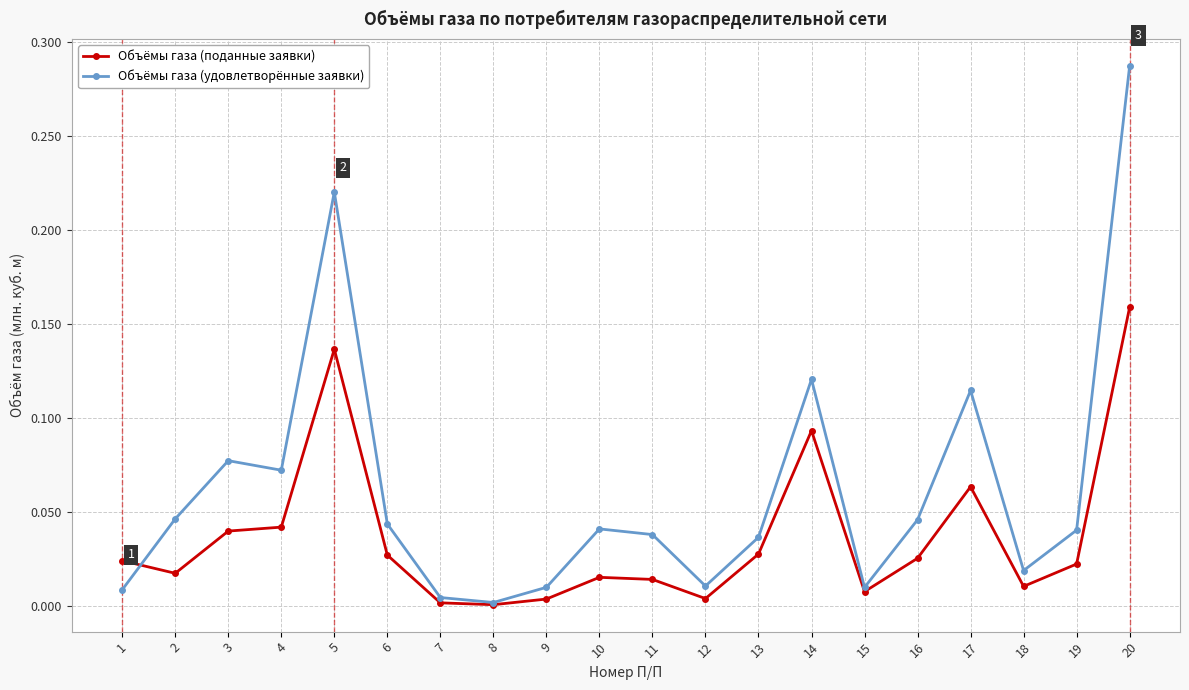

Which category has the highest value in the Объёмы газа (удовлетворённые заявки) series?

20